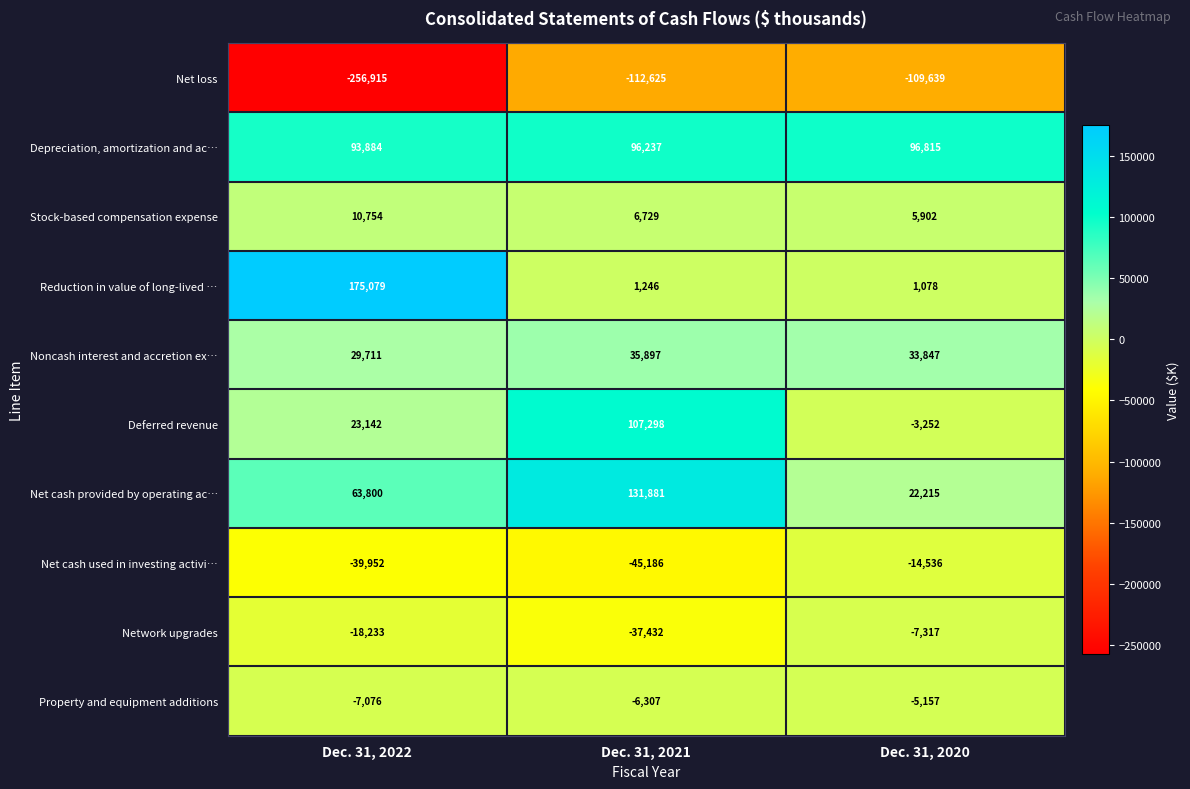

How many data points does each series have?

3